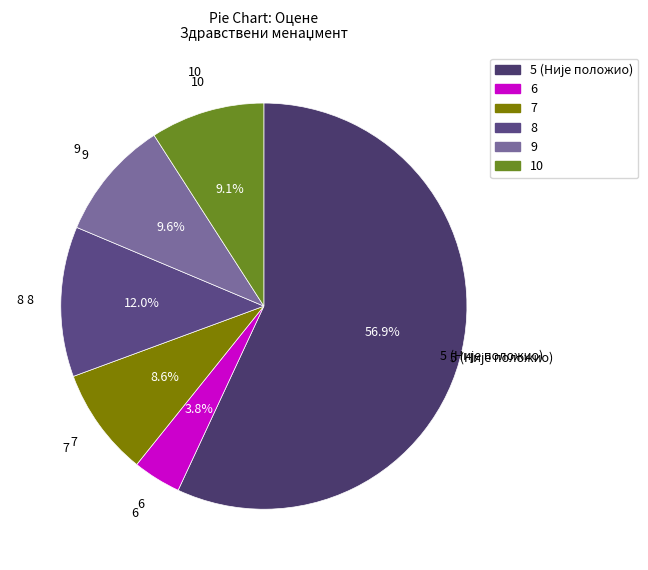

What is the smallest slice in the pie chart?

6